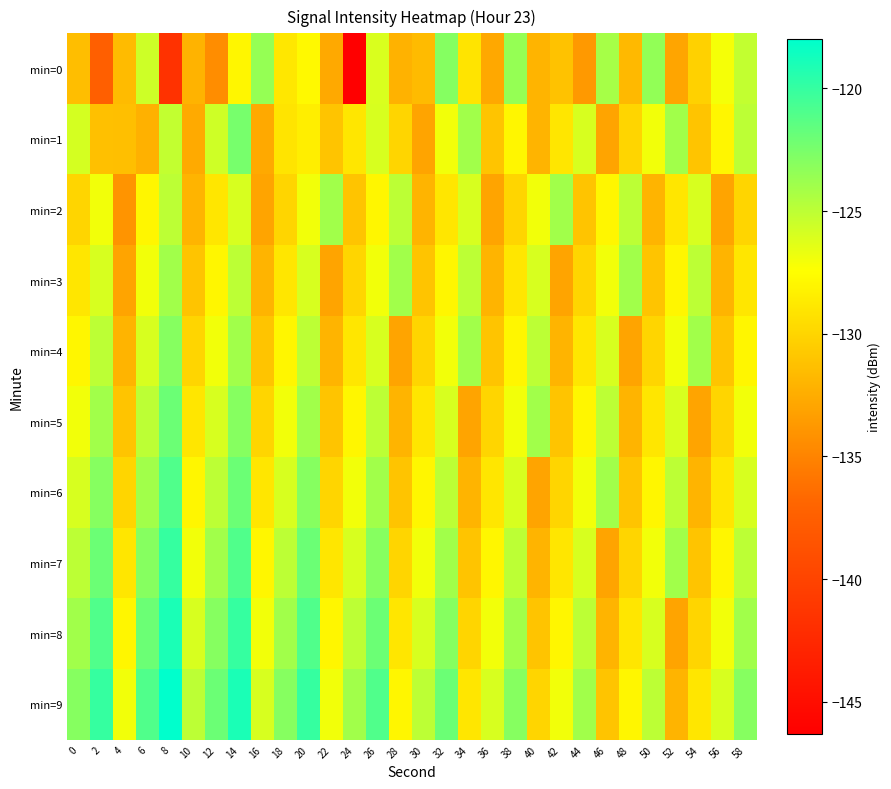

Which category has the lowest value across all series?

24